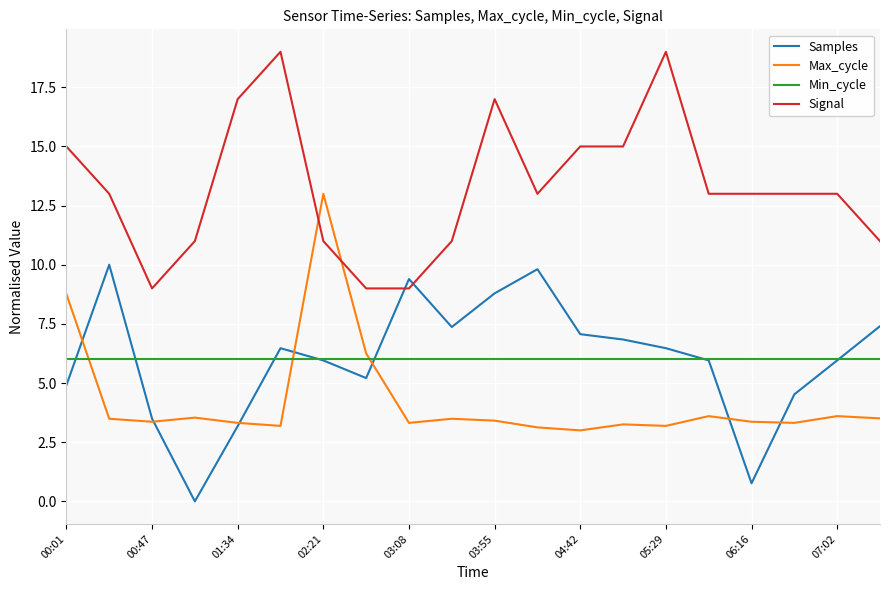

Which series ends up on top after the final intersection of Samples and Min_cycle?

Samples